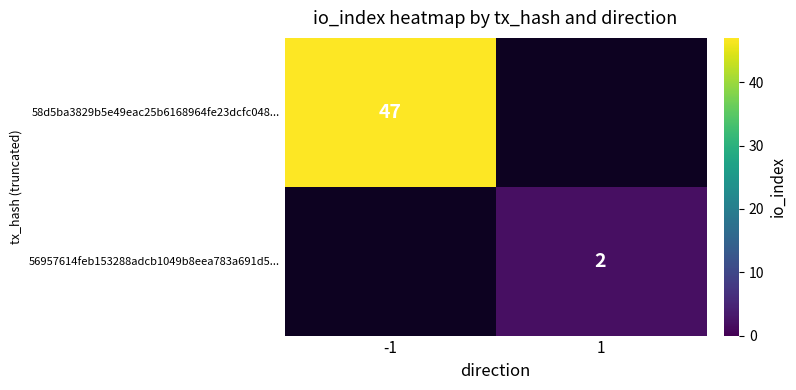

How many data points does each series have?

2